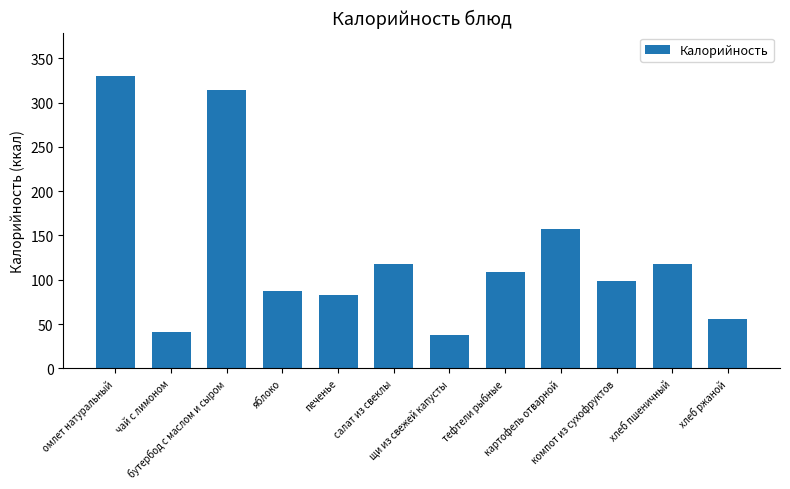

What is the label of the 8th bar from the left?

тефтели рыбные